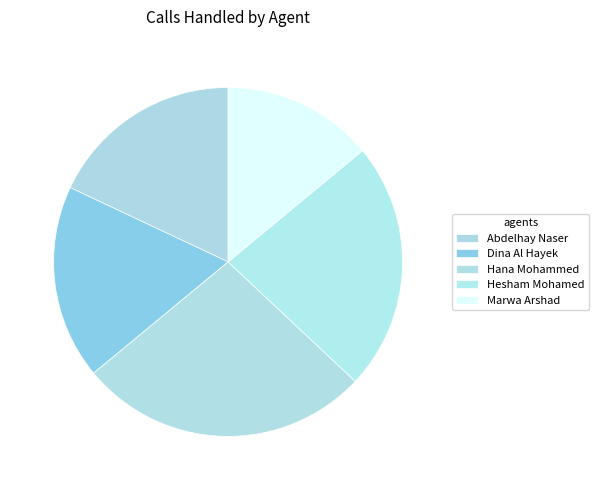

Is it true that Hana Mohammed is 27% of the pie?

True